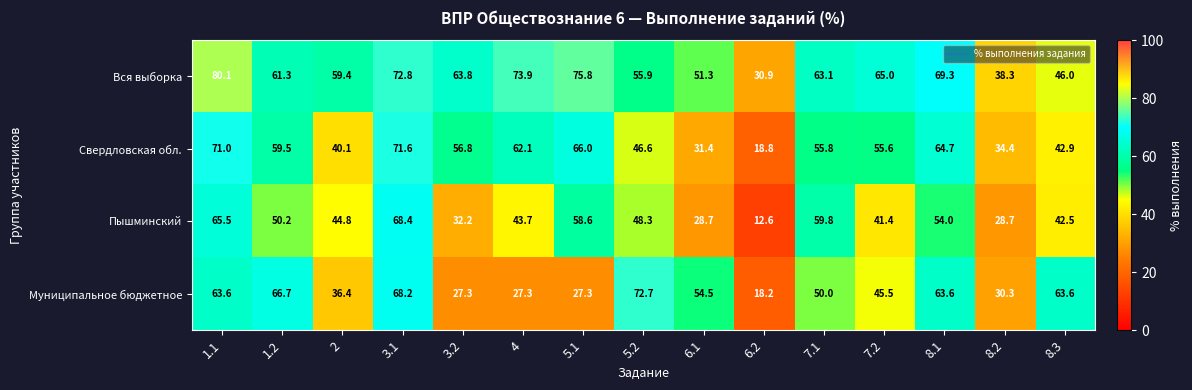

At 7.2, list the series in order from largest to smallest.

Вся выборка, Свердловская обл., Муниципальное бюджетное, Пышминский